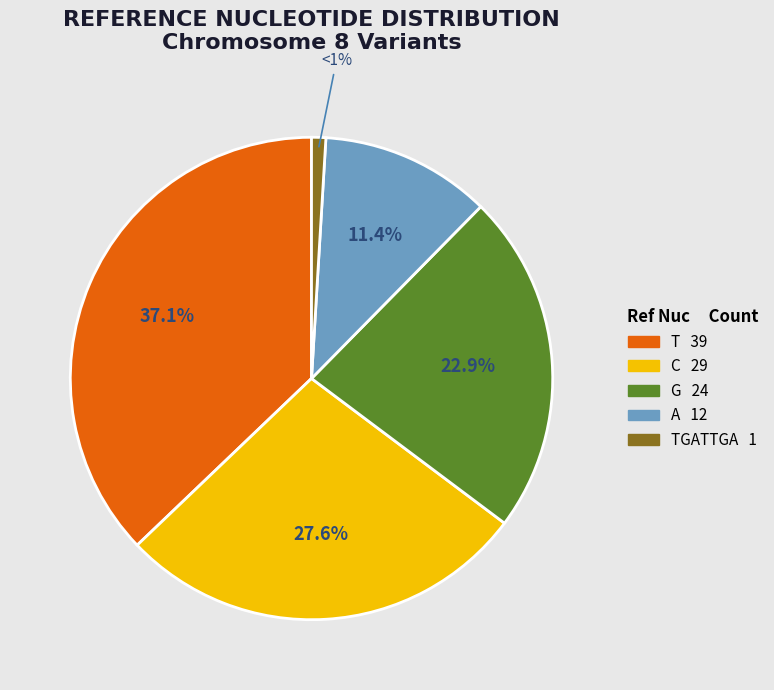

Count the number of slices in the pie.

5